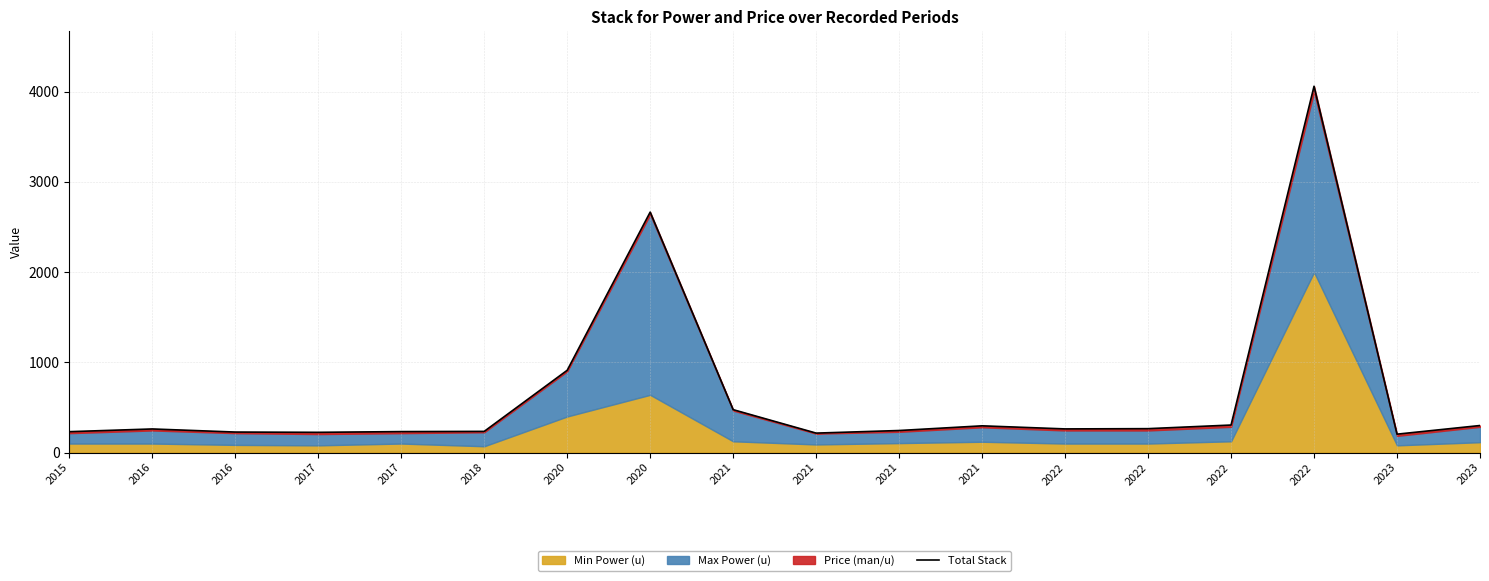

Is it true that the value at 2021 is 827.9?

False